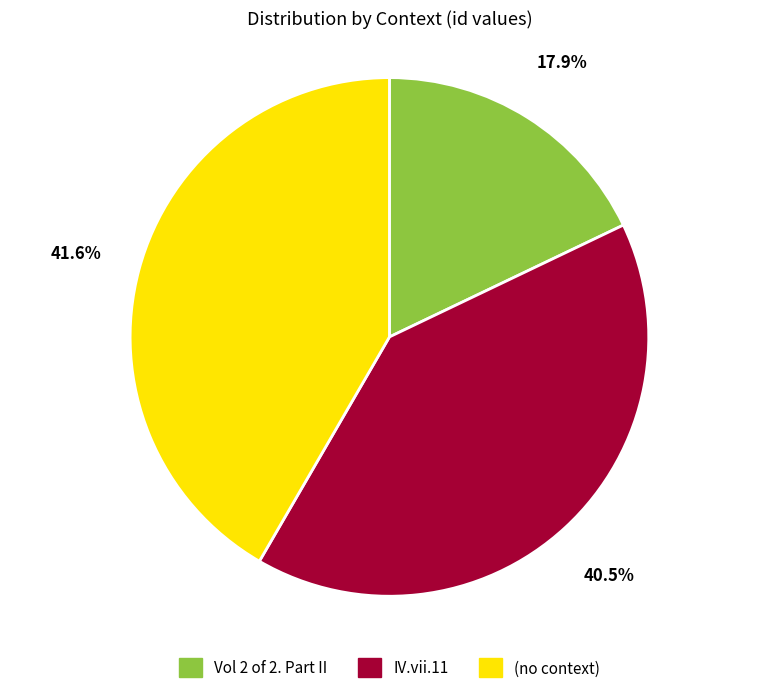

Approximately how many times larger is the value at (no context) compared to IV.vii.11?

1.0